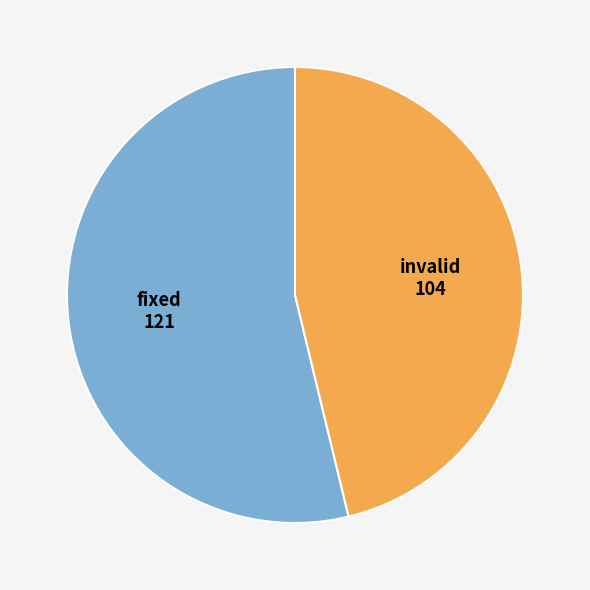

Count the number of slices in the pie.

2